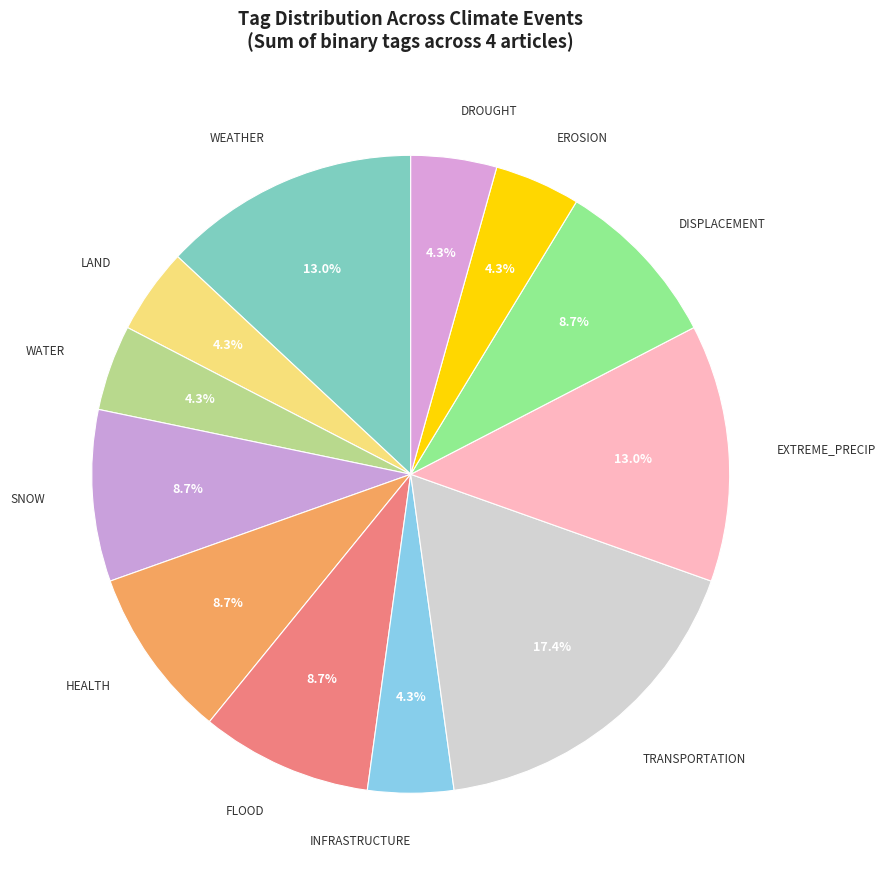

What portion of the pie excludes EXTREME_PRECIP?

87.0%